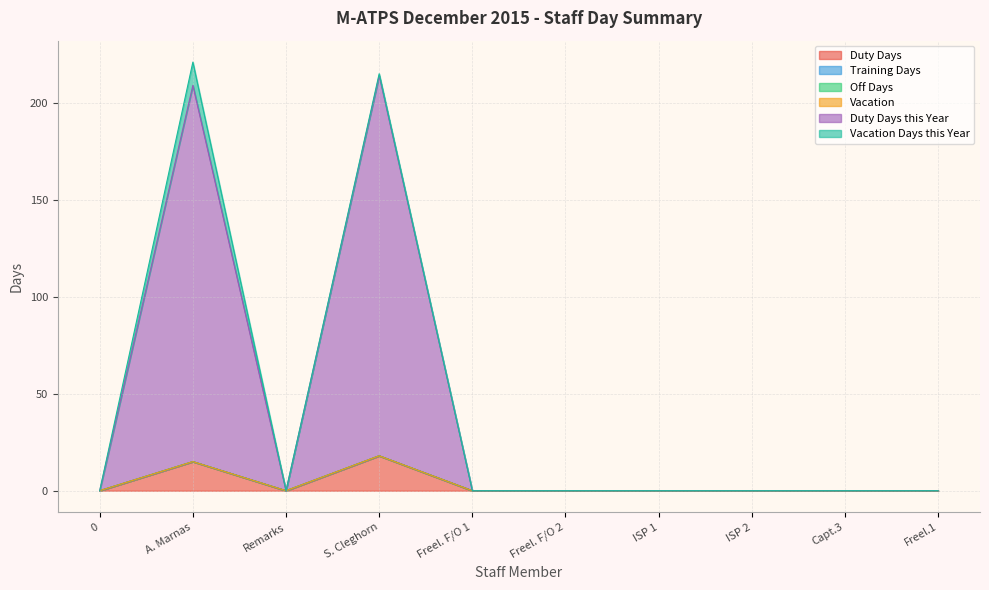

At how many categories does at least one series exceed 97?

2